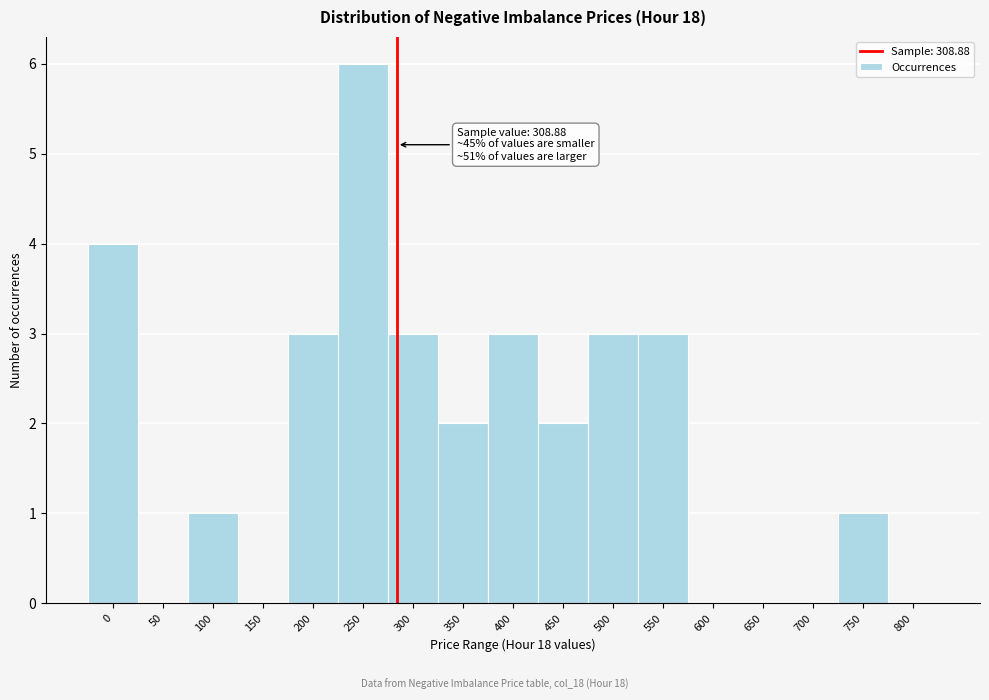

Reading right to left, transcribe all the data shown in this chart.

800=0	750=1	700=0	650=0	600=0	550=3	500=3	450=2	400=3	350=2	300=3	250=6	200=3	150=0	100=1	50=0	0=4